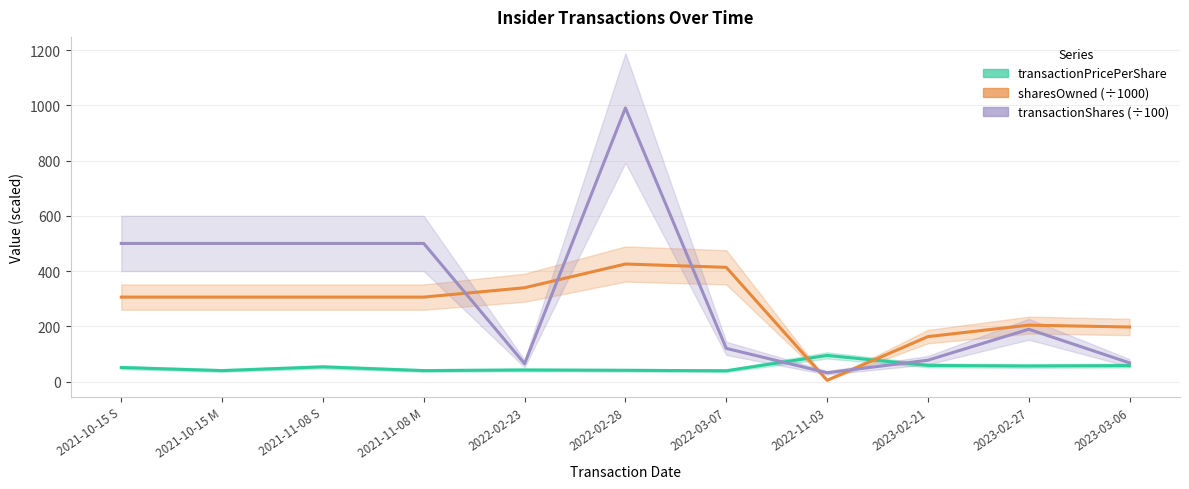

Rank the series by their average value, from highest to lowest.

transactionShares (÷100), sharesOwned (÷1000), transactionPricePerShare